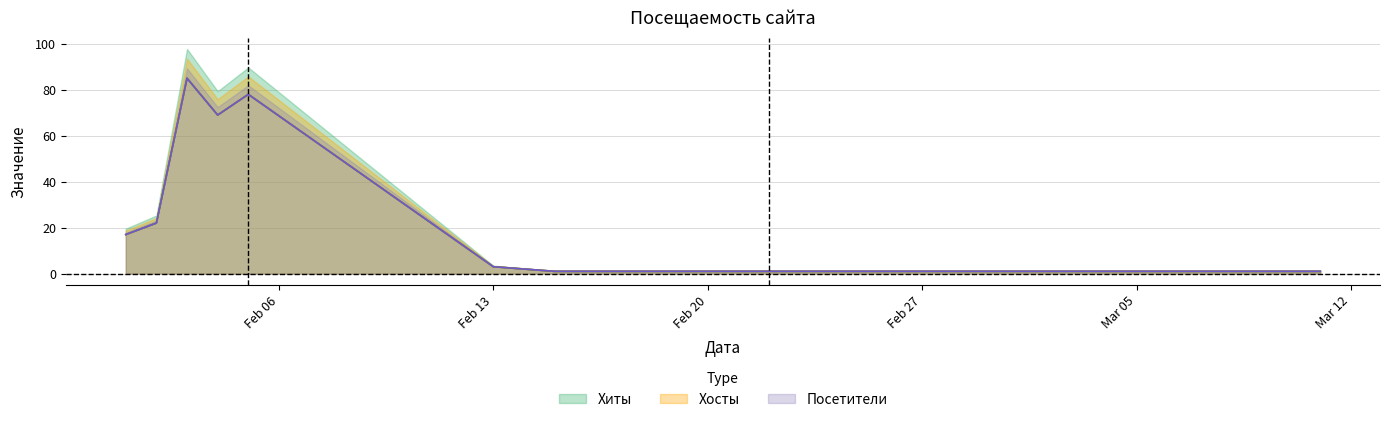

How many interior local valleys does the Посетители series have?

1